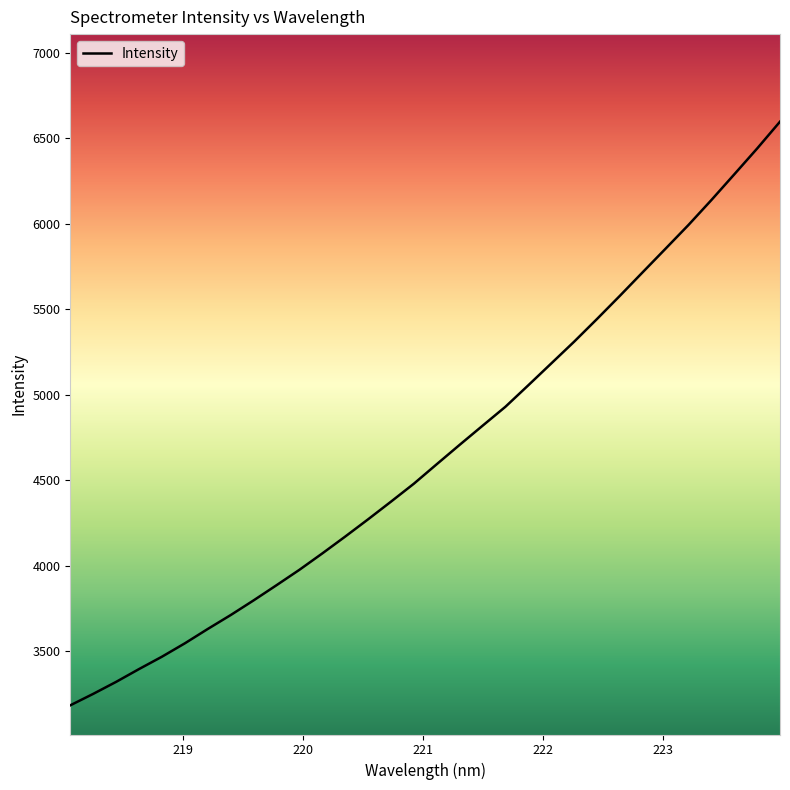

What is the maximum value shown in the chart?

6596.2